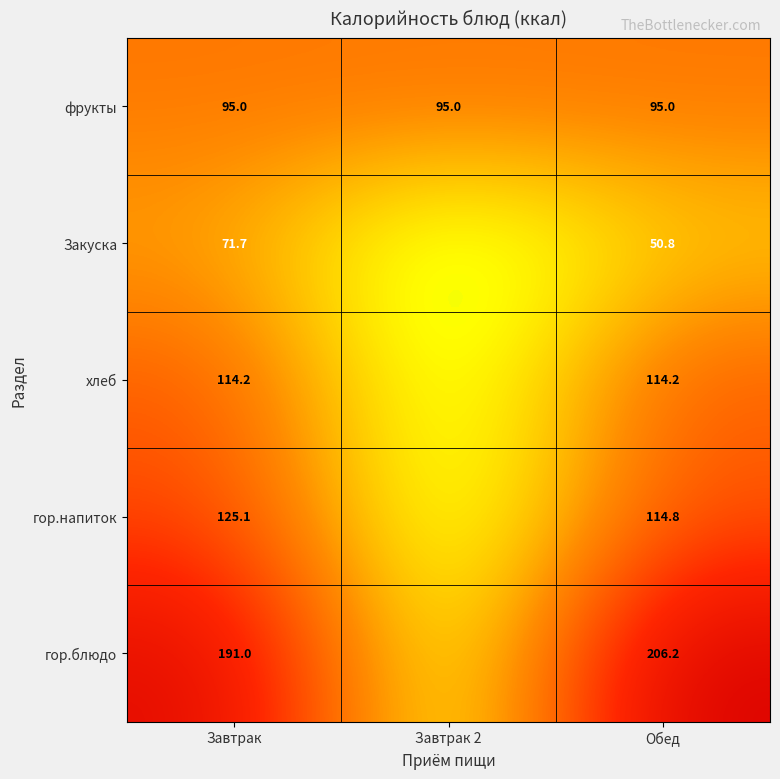

Which has a higher value, Завтрак 2 or Обед?

Обед